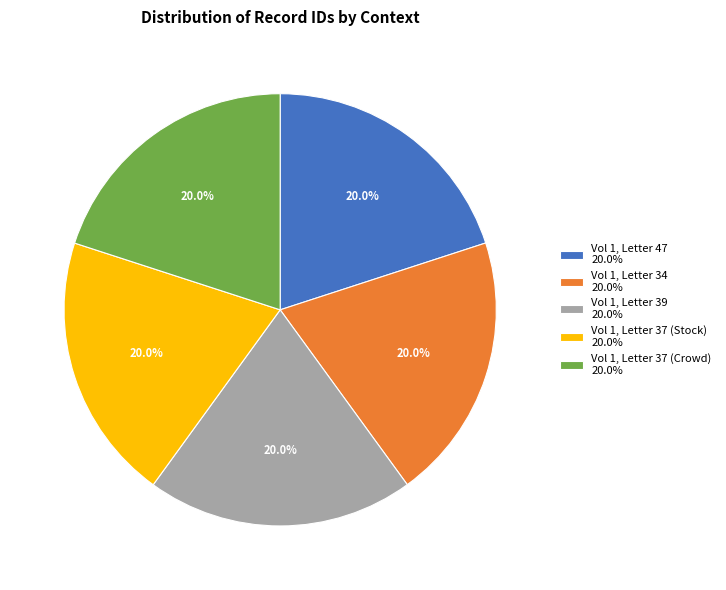

Approximately how many times larger is the value at Vol 1, Letter 47 20.0% compared to Vol 1, Letter 34 20.0%?

1.0